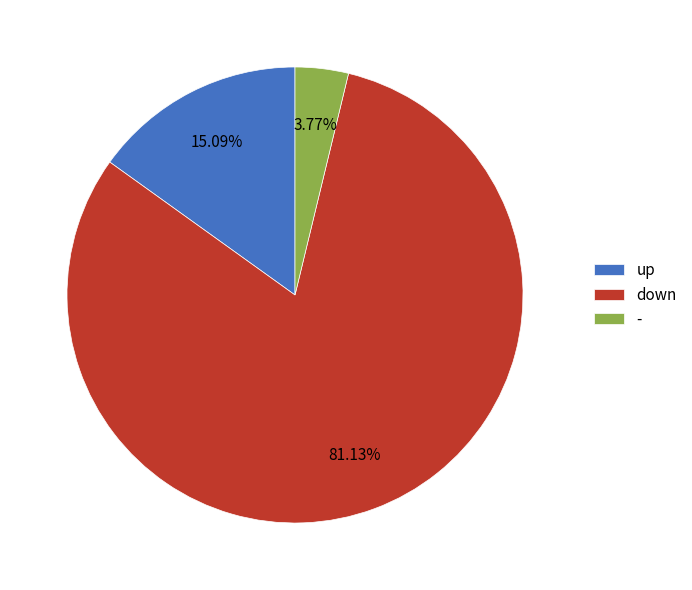

How many segments does this pie chart have?

3